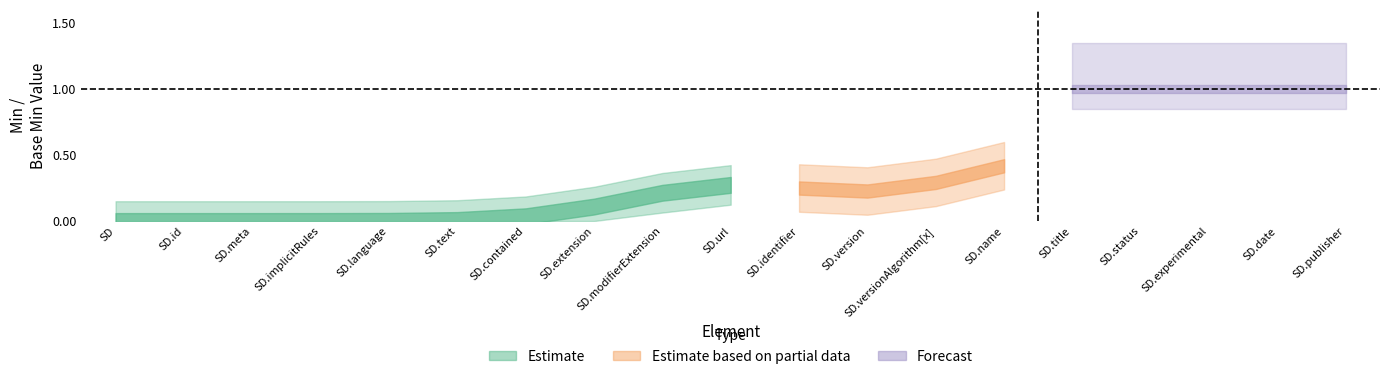

How many lines are shown in the chart?

3